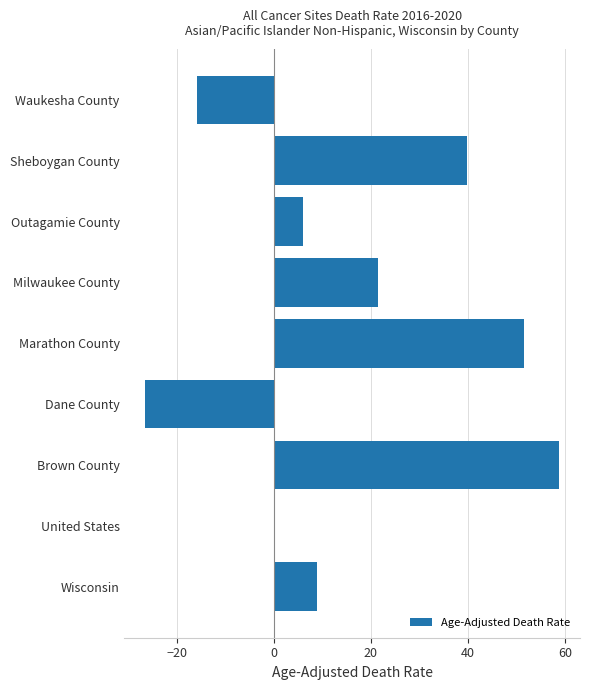

True or false: the data shows 6.1 at Outagamie County.

True